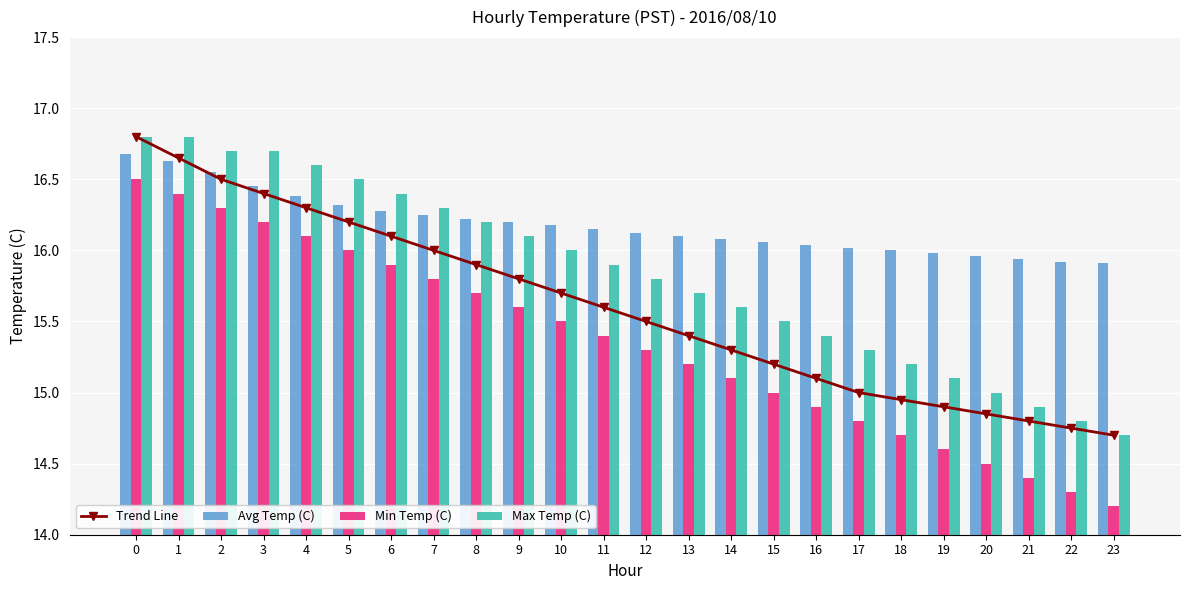

Reading left to right, extract all data points from this chart.

Trend Line: 0=16.8	1=16.6	2=16.5	3=16.4	4=16.3	5=16.2	6=16.1	7=16.0	8=15.9	9=15.8	10=15.7	11=15.6	12=15.5	13=15.4	14=15.3	15=15.2	16=15.1	17=15.0	18=14.9	19=14.9	20=14.8	21=14.8	22=14.8	23=14.7
Avg Temp (C): 0=16.7	1=16.6	2=16.6	3=16.4	4=16.4	5=16.3	6=16.3	7=16.2	8=16.2	9=16.2	10=16.2	11=16.1	12=16.1	13=16.1	14=16.1	15=16.1	16=16.0	17=16.0	18=16.0	19=16.0	20=16.0	21=15.9	22=15.9	23=15.9
Min Temp (C): 0=16.5	1=16.4	2=16.3	3=16.2	4=16.1	5=16.0	6=15.9	7=15.8	8=15.7	9=15.6	10=15.5	11=15.4	12=15.3	13=15.2	14=15.1	15=15.0	16=14.9	17=14.8	18=14.7	19=14.6	20=14.5	21=14.4	22=14.3	23=14.2
Max Temp (C): 0=16.8	1=16.8	2=16.7	3=16.7	4=16.6	5=16.5	6=16.4	7=16.3	8=16.2	9=16.1	10=16.0	11=15.9	12=15.8	13=15.7	14=15.6	15=15.5	16=15.4	17=15.3	18=15.2	19=15.1	20=15.0	21=14.9	22=14.8	23=14.7